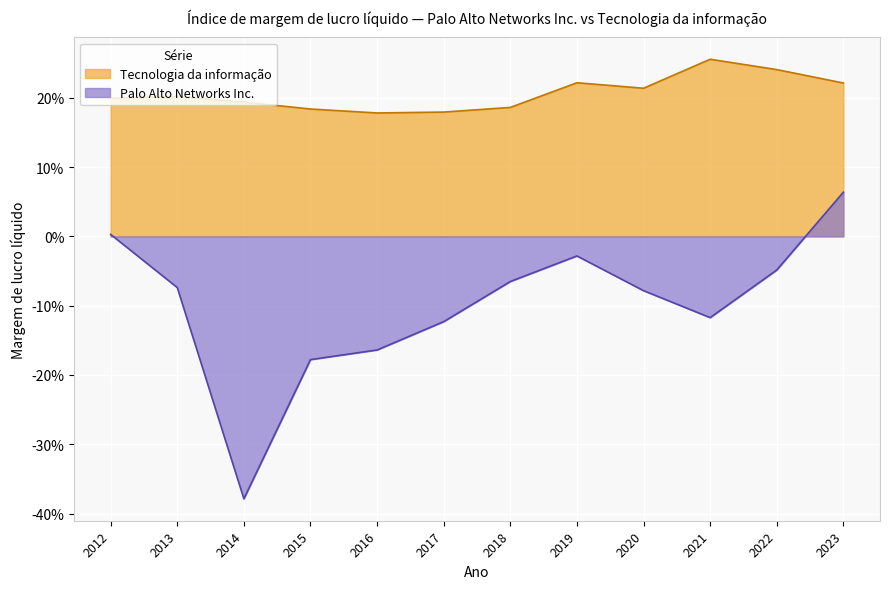

The Palo Alto Networks Inc. series shows -0.2 at 2016. True or false?

True